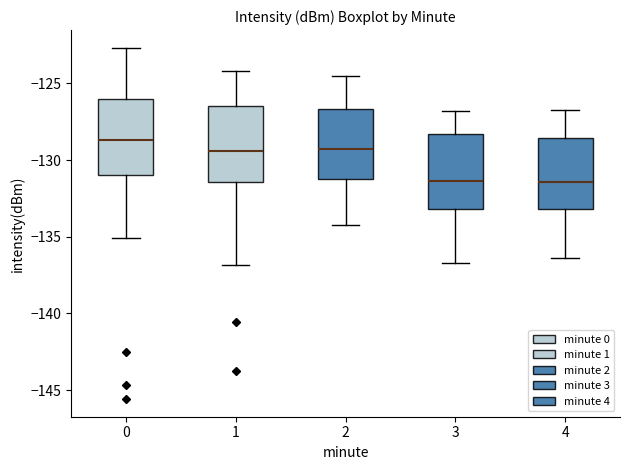

Where is the upper edge of the box at x = 0 on the y-axis? The values are not printed on the chart, so give them approximately, as read against the axis.

-126.0